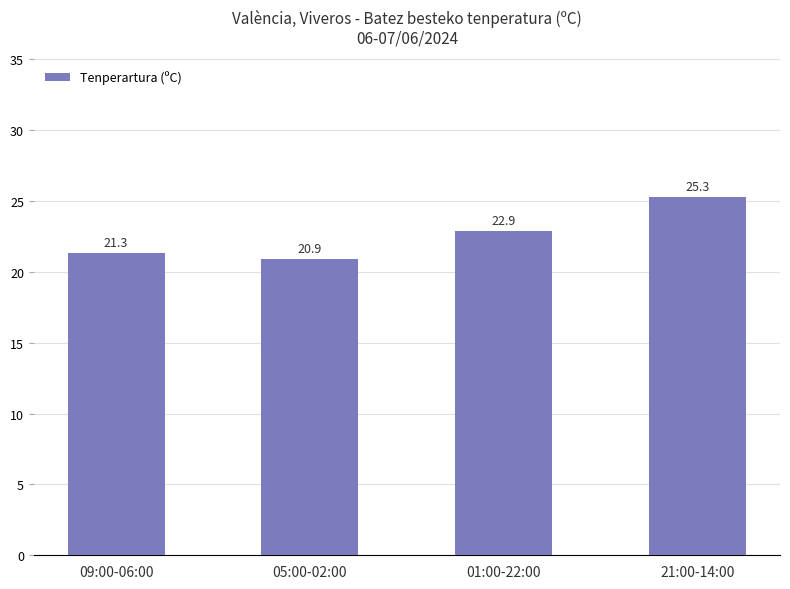

Read the value at 01:00-22:00.

22.9